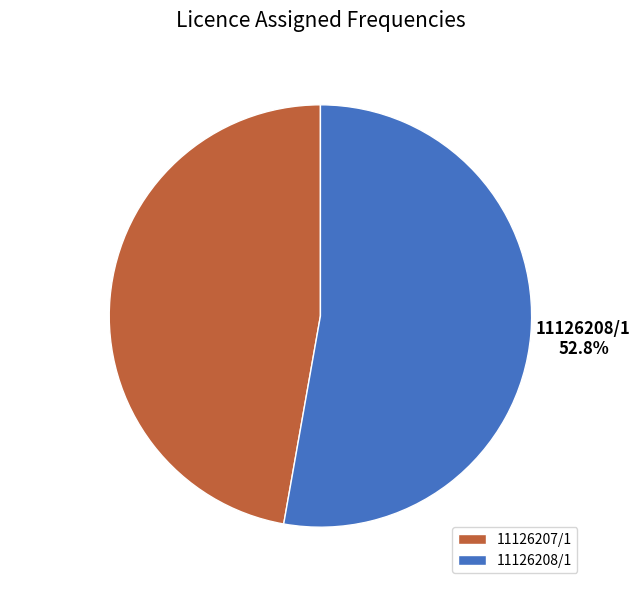

Does 11126207/1 represent more than half of the total?

No